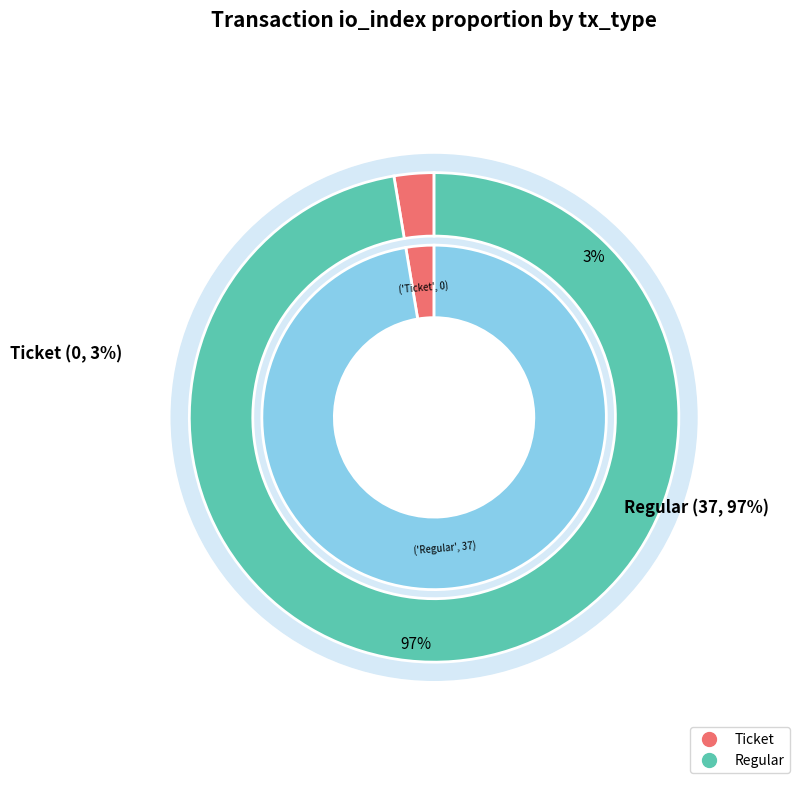

True or false: Regular accounts for 99% of the total.

False